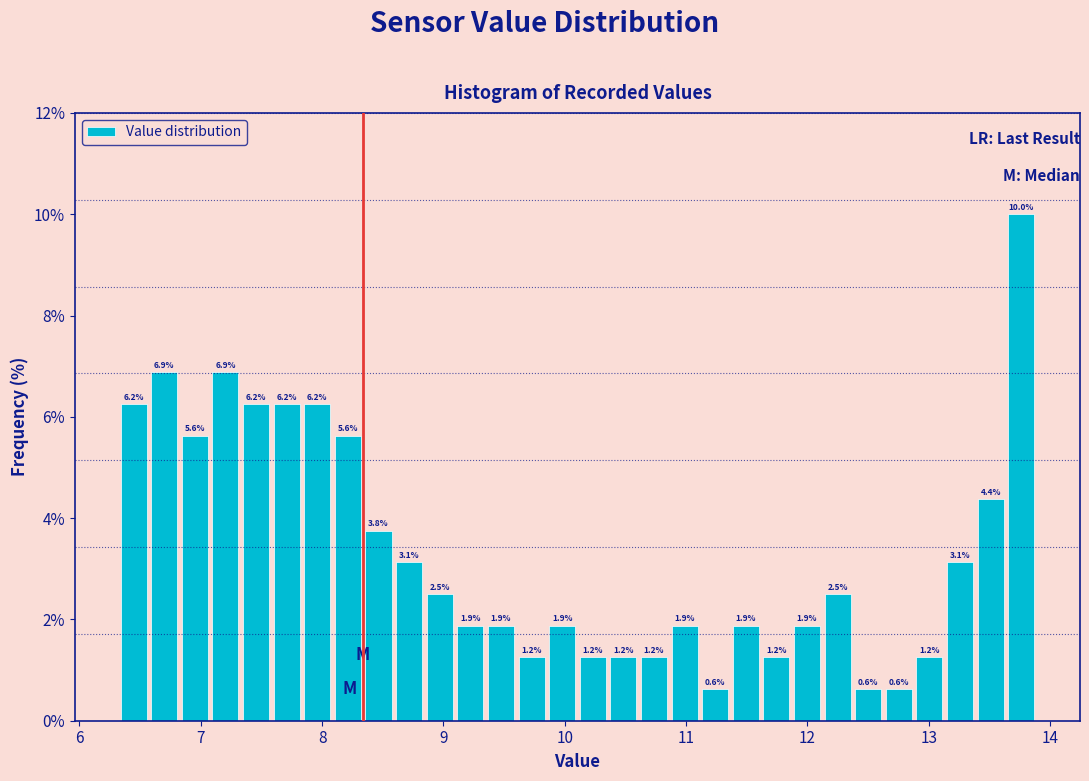

Read against the x-axis, roughly where is the centre of the tallest bar?

13.8